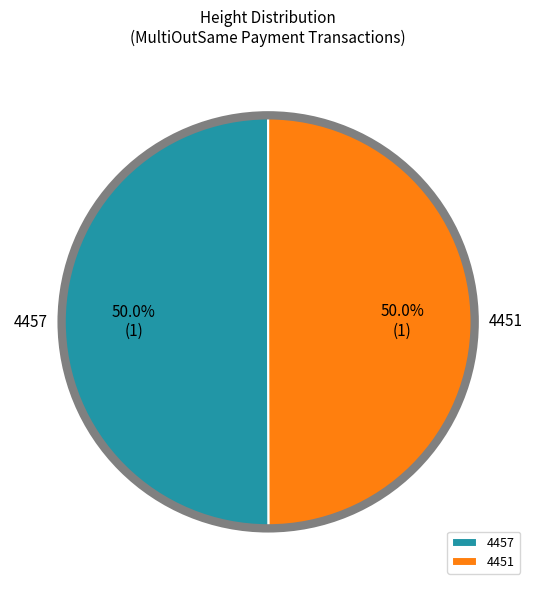

Do 4451 and 4457 together represent more than half of the pie?

Yes